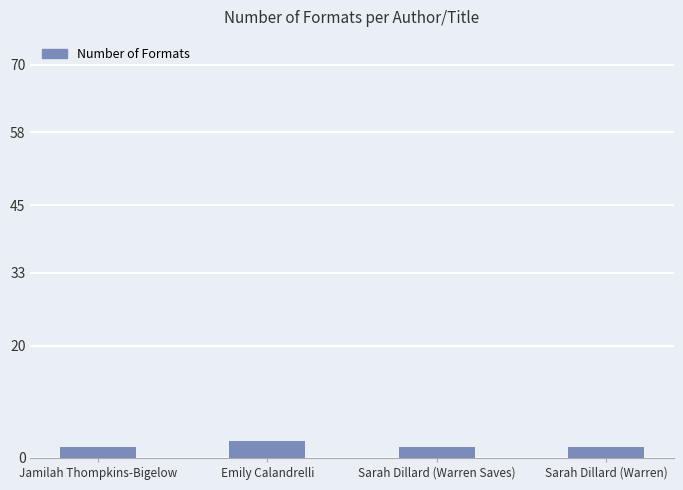

What is the label of the 1st bar from the right?

Sarah Dillard (Warren)